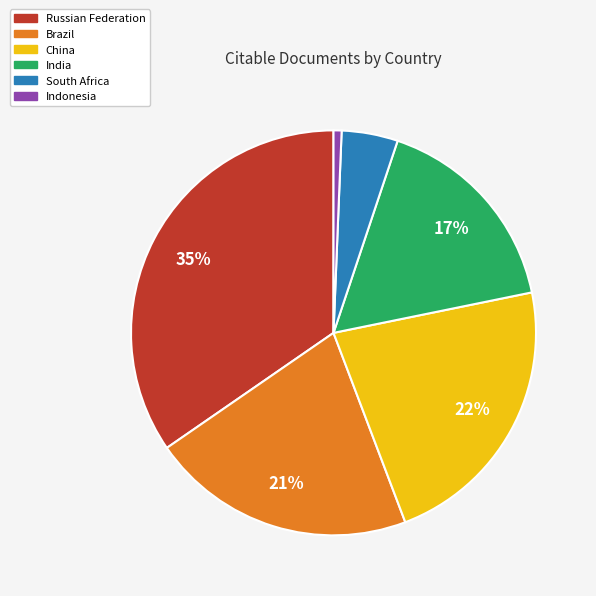

To the nearest percent, what is the difference between the largest and smallest slice percentages?

34%